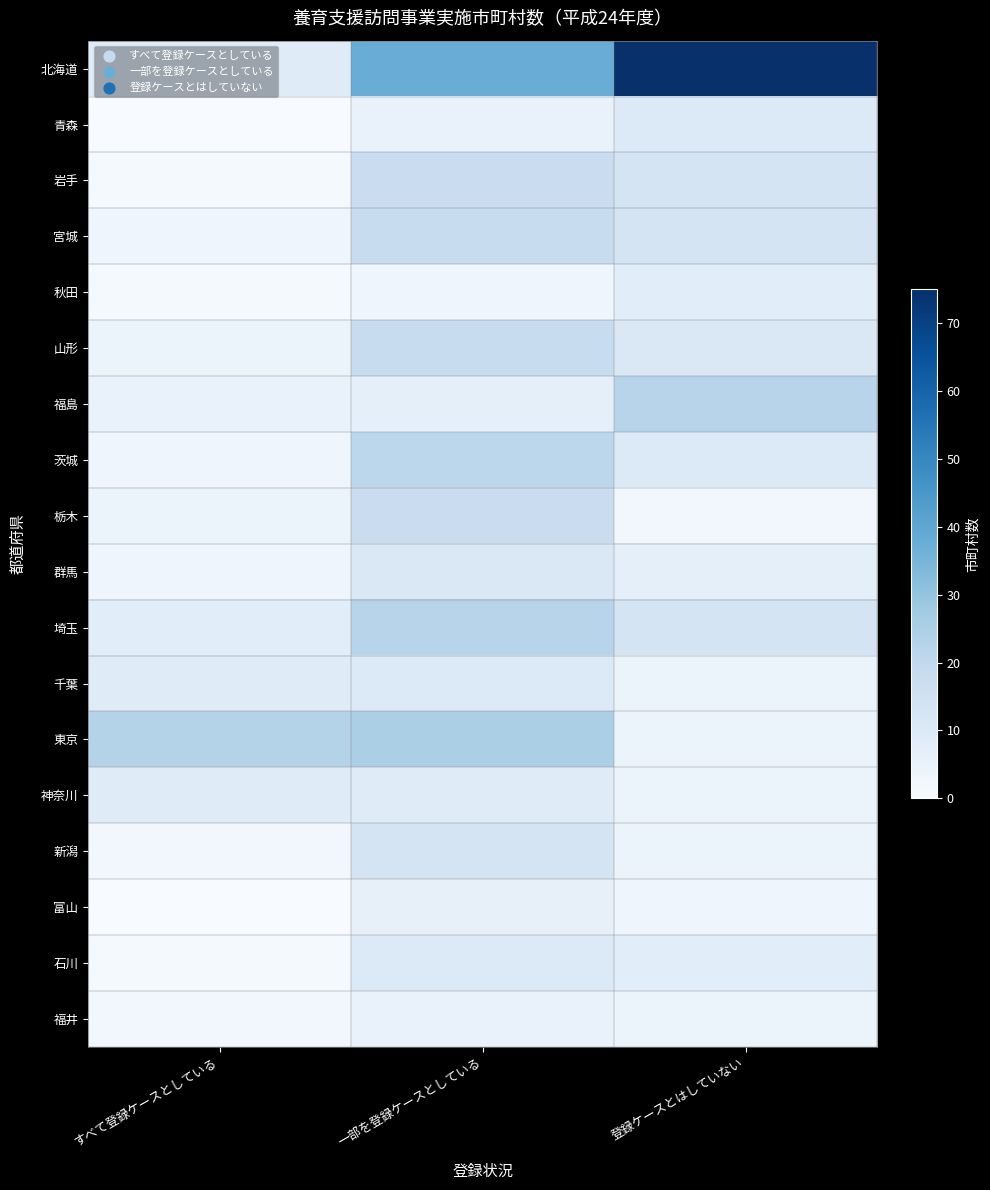

Count the number of categories in the chart.

3